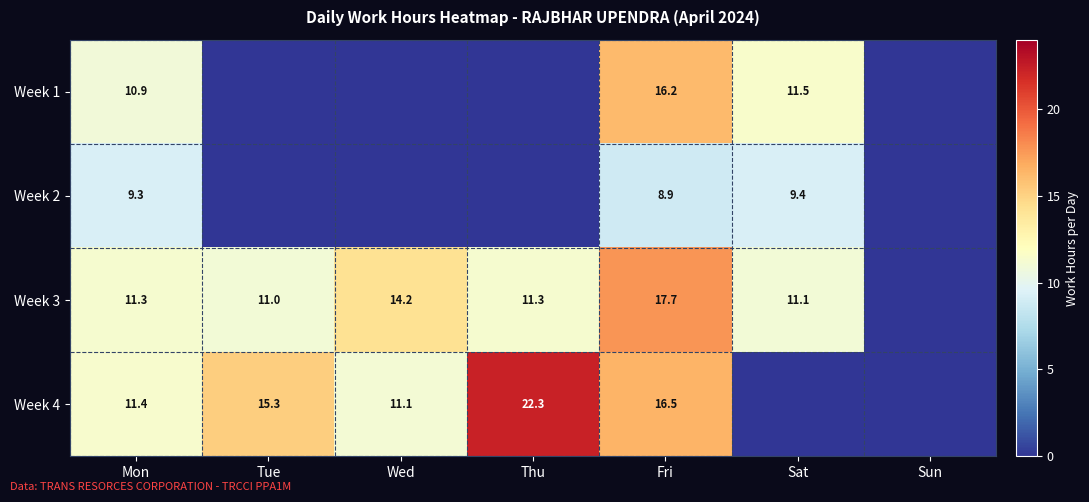

What is the difference between the highest and lowest values at Mon?

2.1